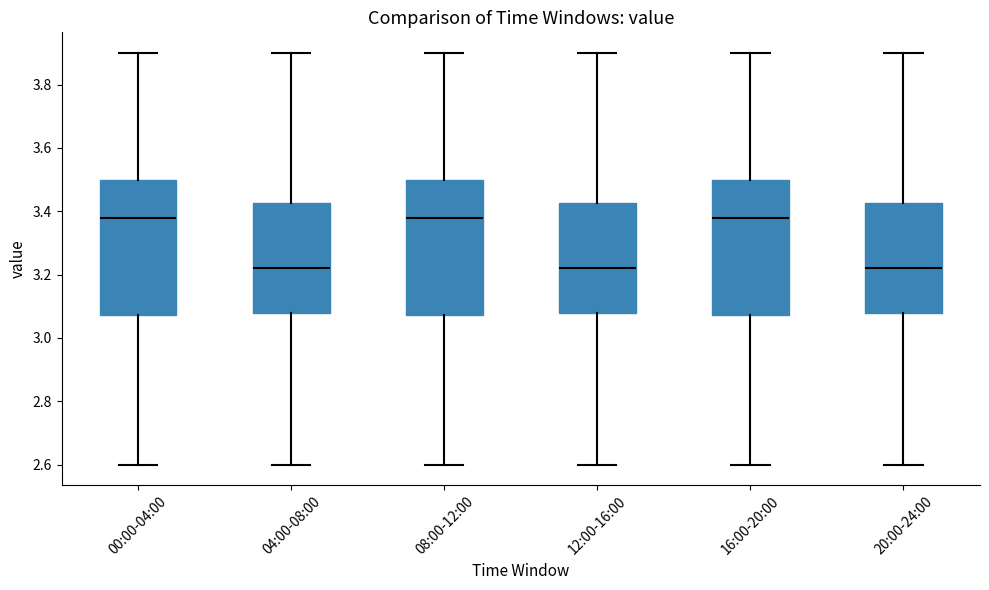

Reading left to right, read every box against the y-axis: the position of its median line, the range the box covers, and the ends of its whiskers. The values are not printed on the chart, so give them approximately, as read against the axis.

00:00-04:00: median 3.38, box 3.08 to 3.50, whiskers 2.60 to 3.90
04:00-08:00: median 3.22, box 3.08 to 3.42, whiskers 2.60 to 3.90
08:00-12:00: median 3.38, box 3.08 to 3.50, whiskers 2.60 to 3.90
12:00-16:00: median 3.22, box 3.08 to 3.42, whiskers 2.60 to 3.90
16:00-20:00: median 3.38, box 3.08 to 3.50, whiskers 2.60 to 3.90
20:00-24:00: median 3.22, box 3.08 to 3.42, whiskers 2.60 to 3.90